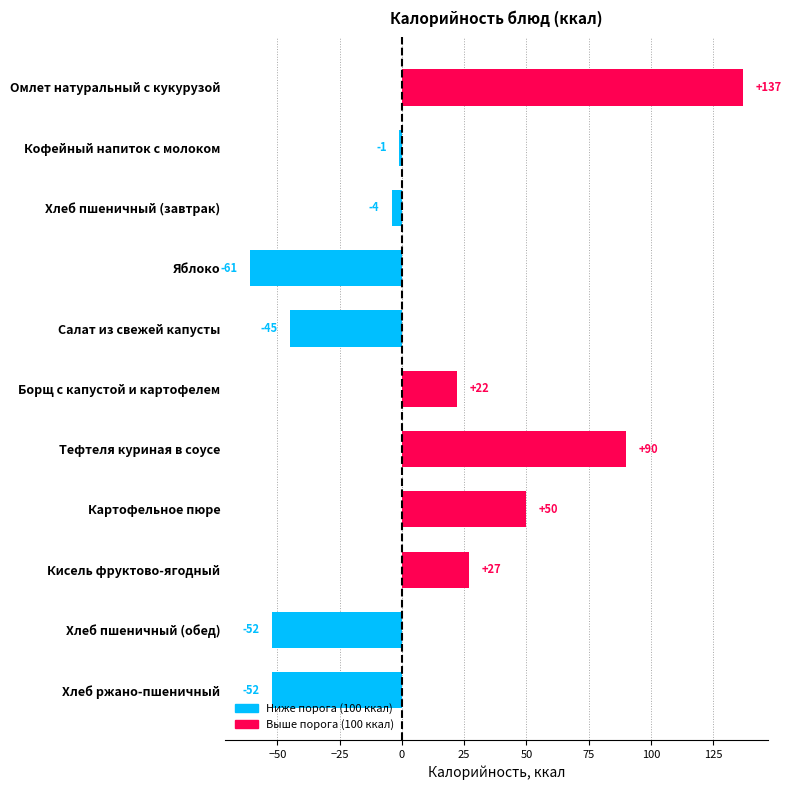

Are the bars grouped side by side (vs. stacked)?

No